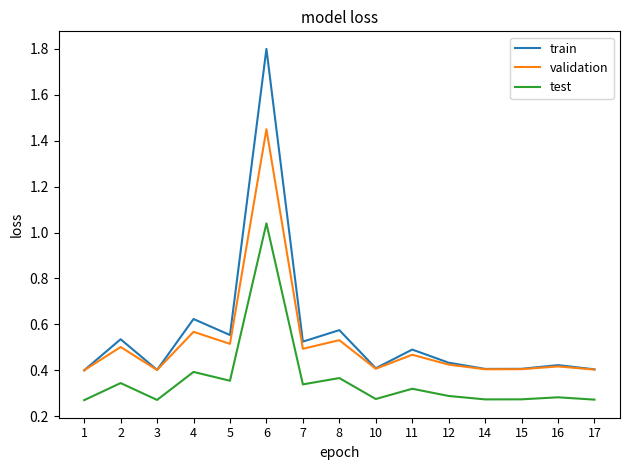

True or false: validation and test intersect in this chart.

False